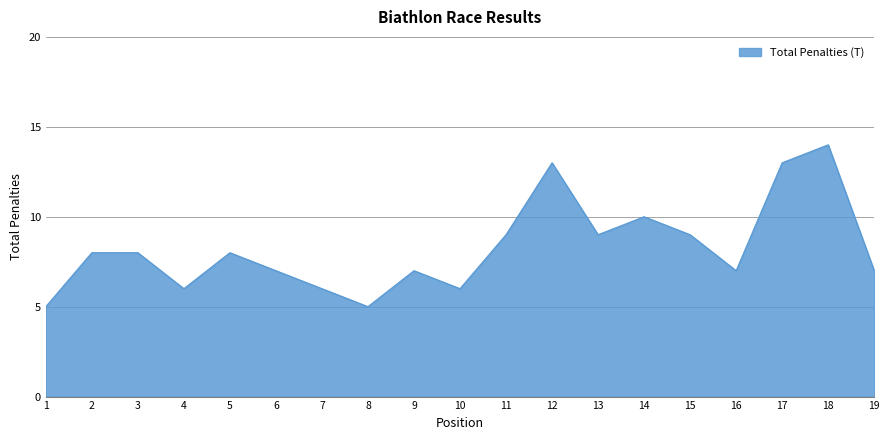

Reading right to left, what are all the values shown in this chart?

19=7	18=14	17=13	16=7	15=9	14=10	13=9	12=13	11=9	10=6	9=7	8=5	7=6	6=7	5=8	4=6	3=8	2=8	1=5